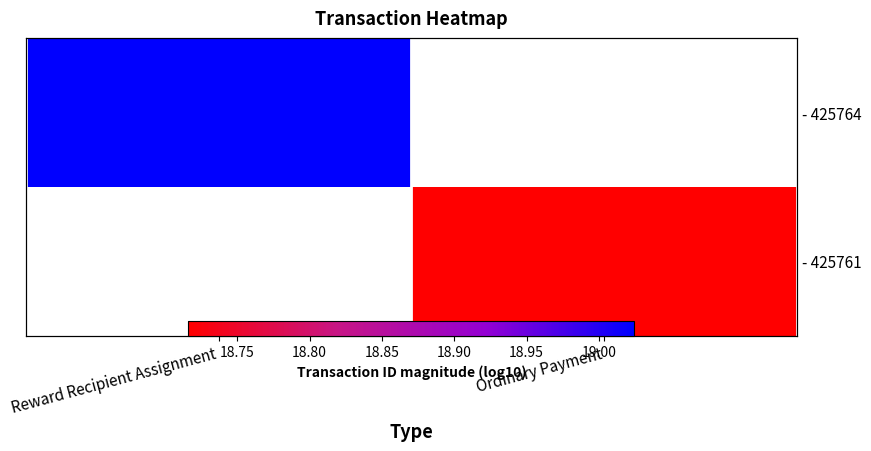

Which category has the lowest value across all series?

Ordinary Payment